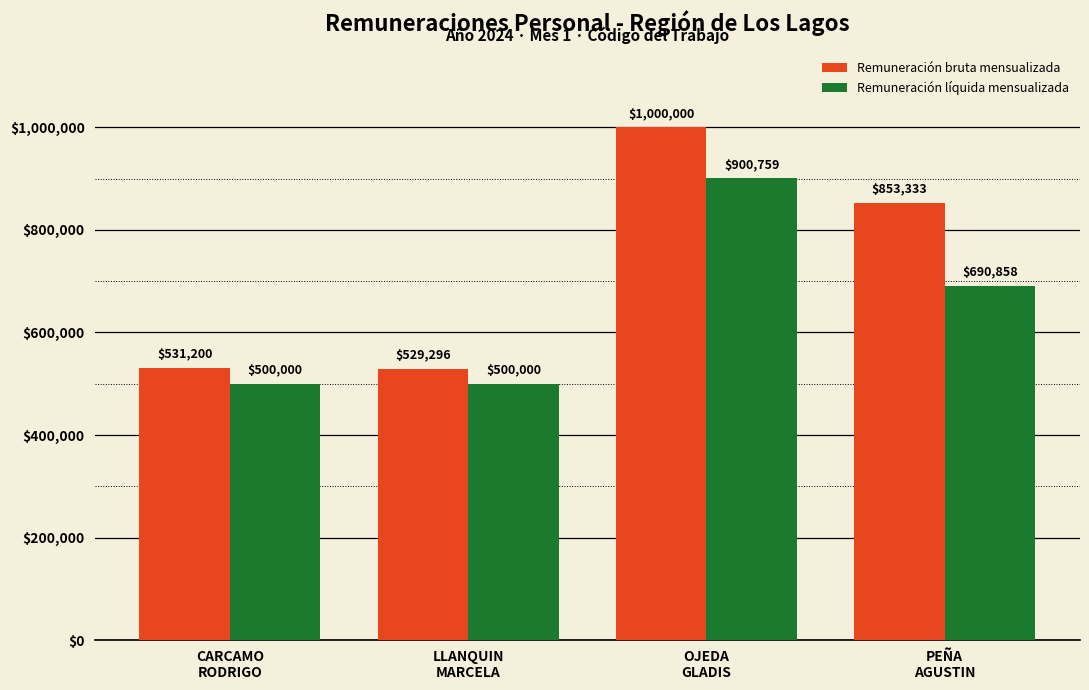

What is the greatest value displayed?

1000000